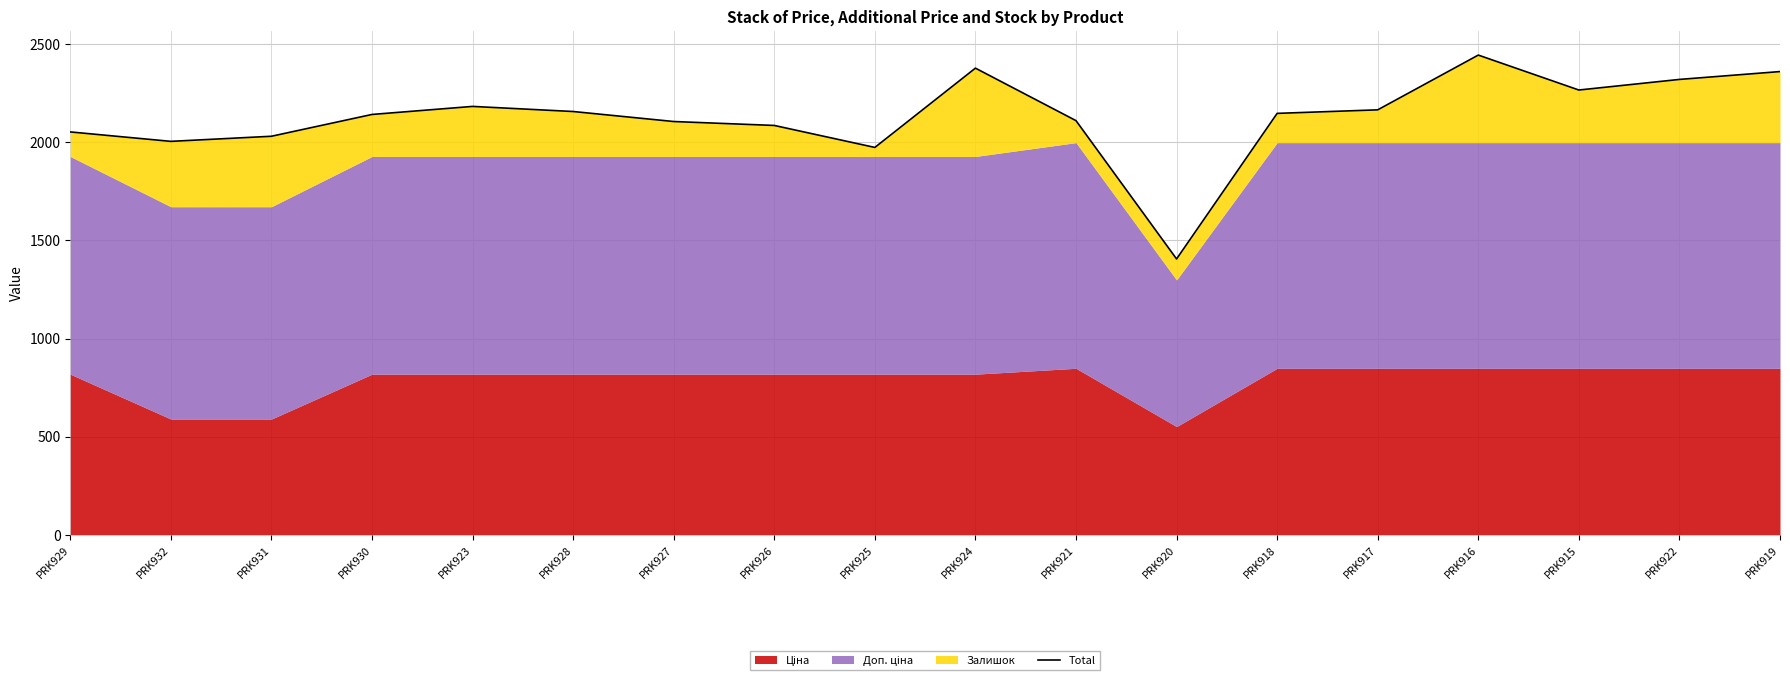

What is the approximate value at PRK929?

2052.7